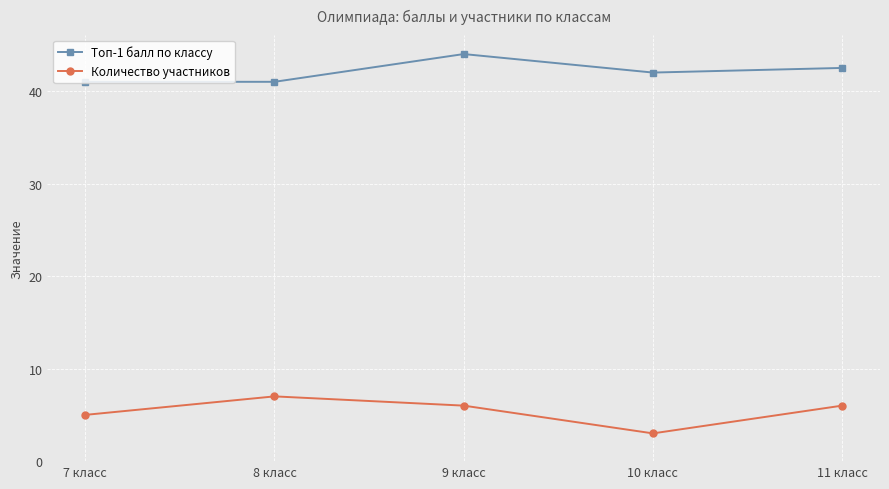

What is the difference between the maximum and minimum values in the Топ-1 балл по классу series?

3.0